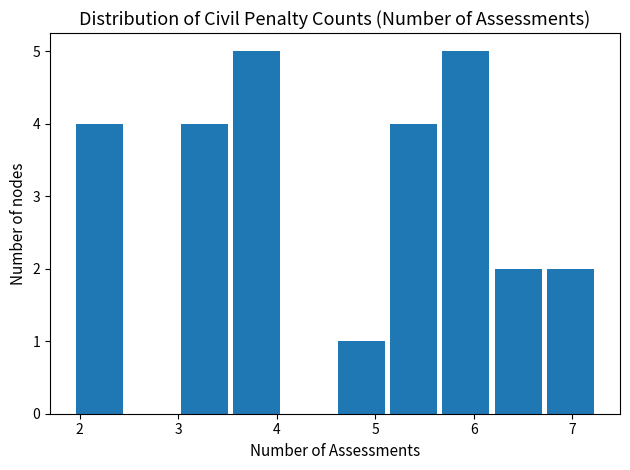

Reading left to right, list every bar in this chart as the range it spans on the x-axis followed by its height. Neither the bar edges nor the heights are printed on the chart, so give them approximately, as read against the axes.

1.9 to 2.5: 4
2.5 to 3.0: 0
3.0 to 3.5: 4
3.5 to 4.1: 5
4.1 to 4.6: 0
4.6 to 5.1: 1
5.1 to 5.7: 4
5.7 to 6.2: 5
6.2 to 6.7: 2
6.7 to 7.2: 2